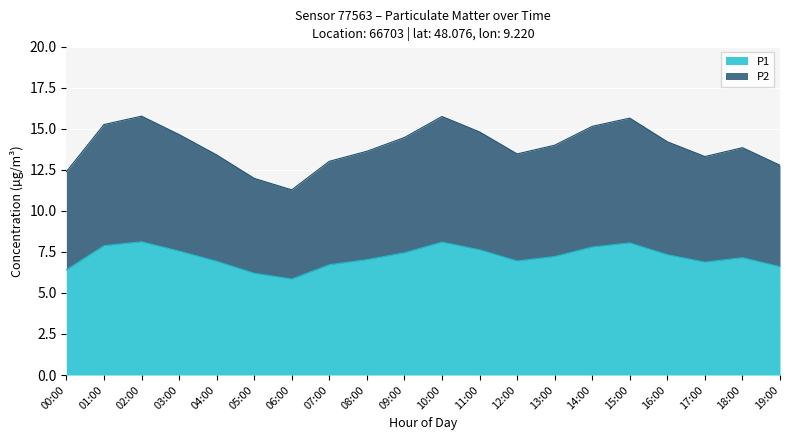

True or false: P2 and P1 intersect in this chart.

False